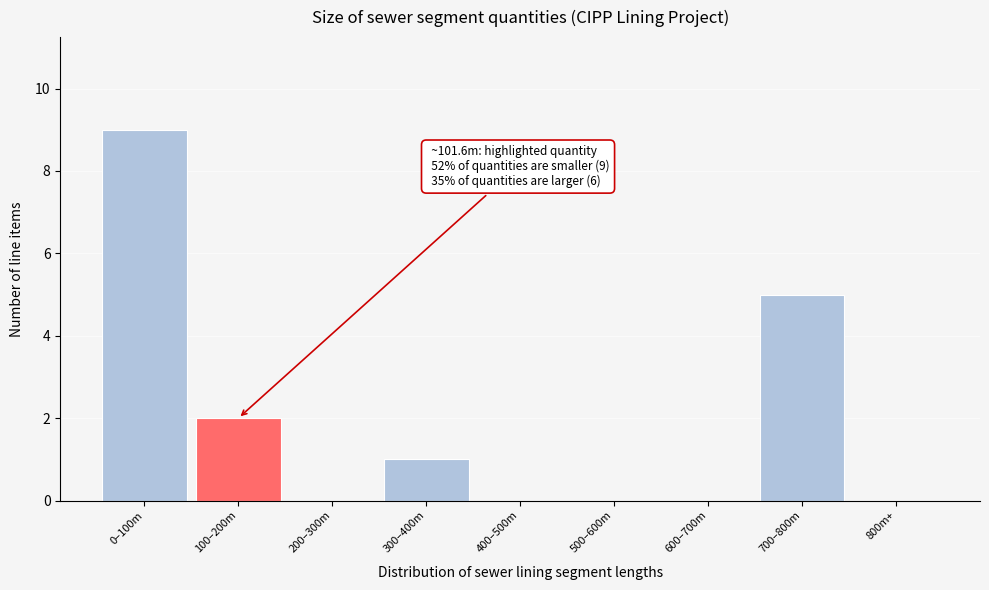

Reading left to right, what are all the values shown in this chart?

0–100m=9	100–200m=2	200–300m=0	300–400m=1	400–500m=0	500–600m=0	600–700m=0	700–800m=5	800m+=0